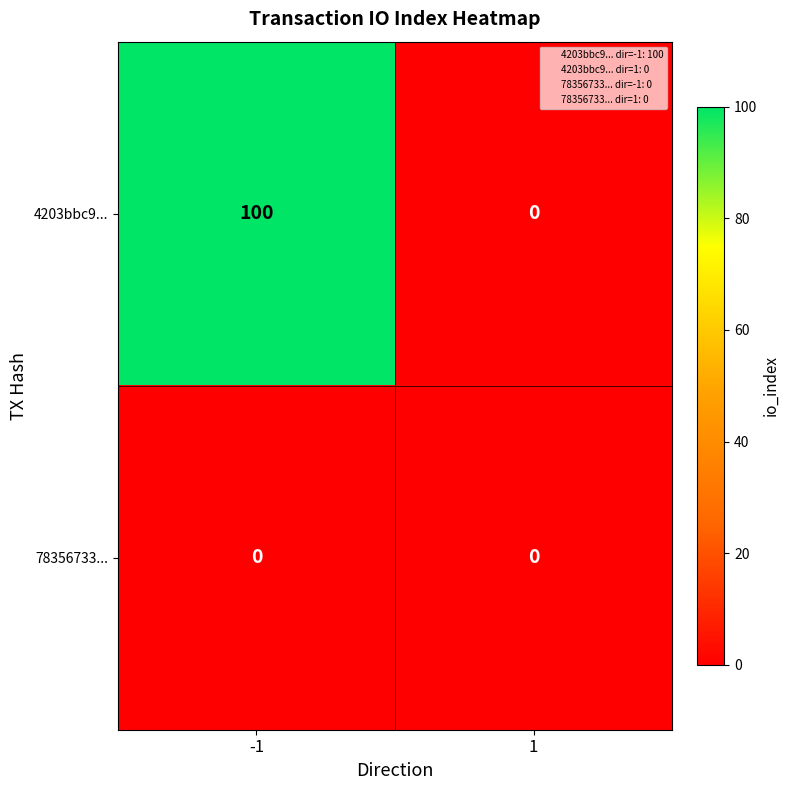

Reading left to right, what are all the values shown in this chart?

4203bbc9...: -1=100	1=0
78356733...: -1=0	1=0